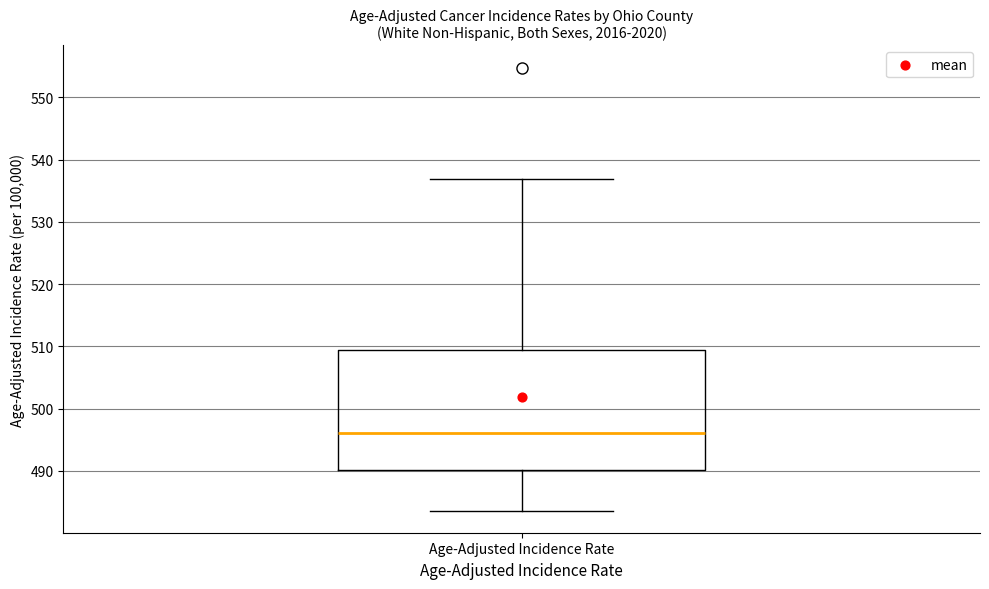

Where does the median line of the box for Age-Adjusted Incidence Rate sit on the y-axis? The values are not printed on the chart, so give them approximately, as read against the axis.

496